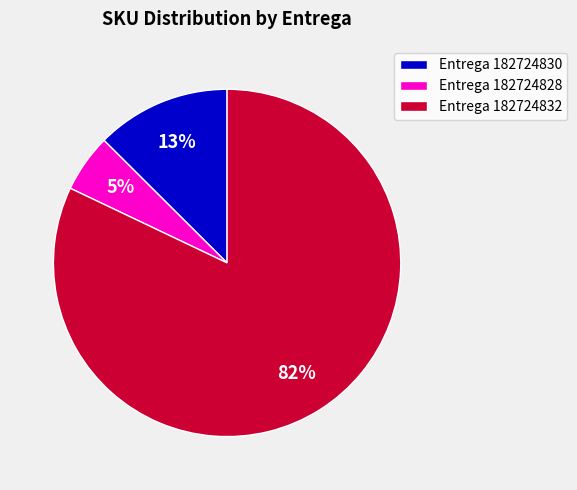

Is the sum of Entrega 182724832 and Entrega 182724828 greater than half?

Yes